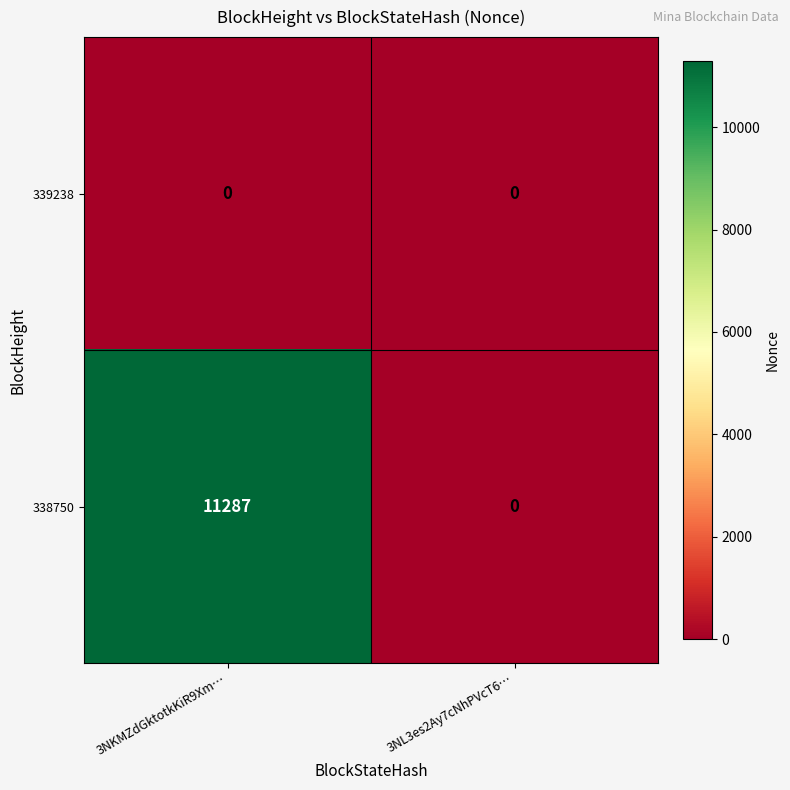

What is the average value of the 338750 series?

5644